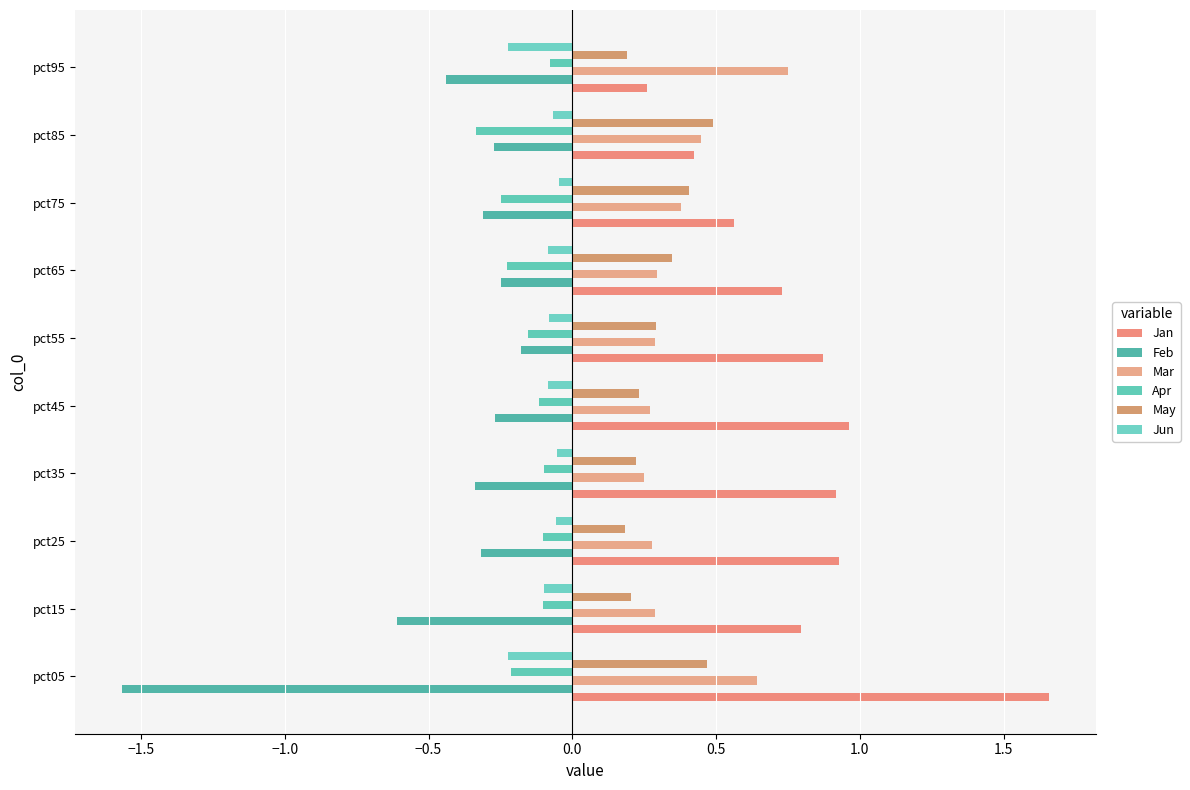

Count the number of categories in the chart.

10